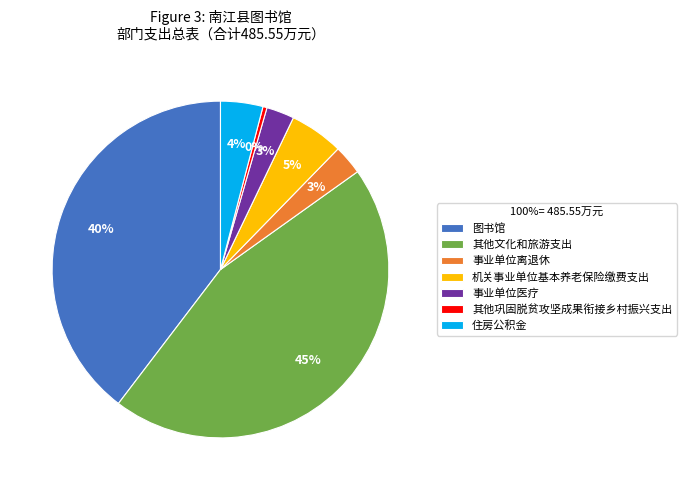

Combined, do 住房公积金 and 事业单位离退休 account for over 50%?

No